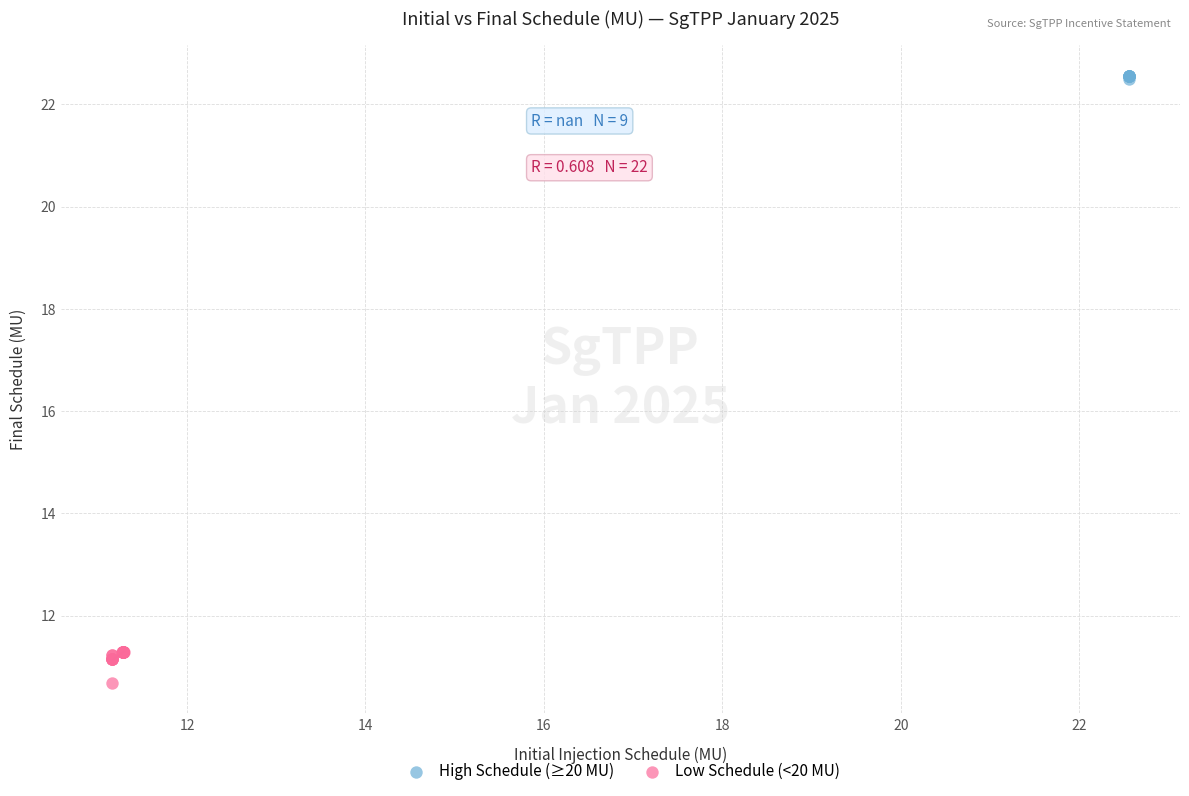

Which series reaches the minimum Y coordinate?

Low Schedule (<20 MU)